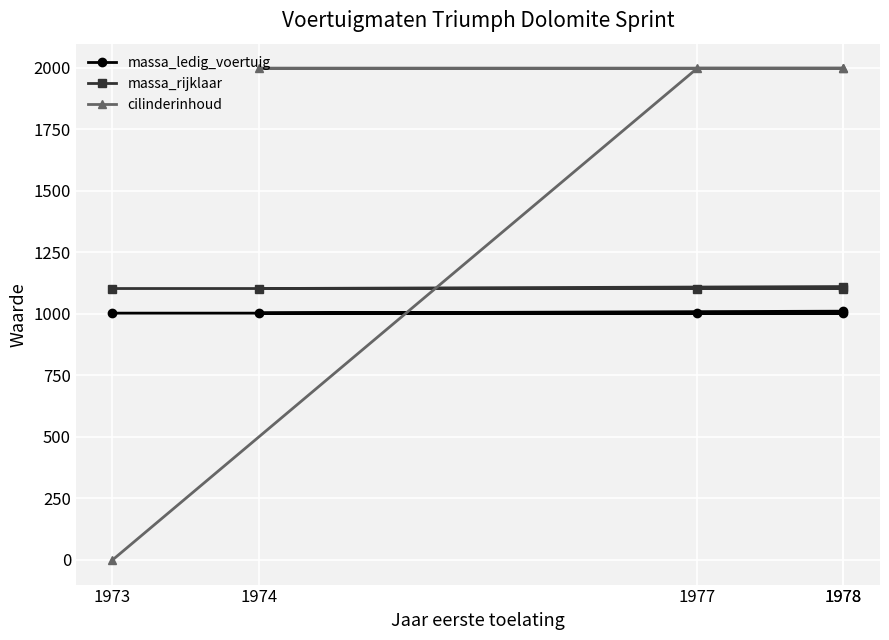

List the series in order of their peak value, highest first.

cilinderinhoud, massa_rijklaar, massa_ledig_voertuig